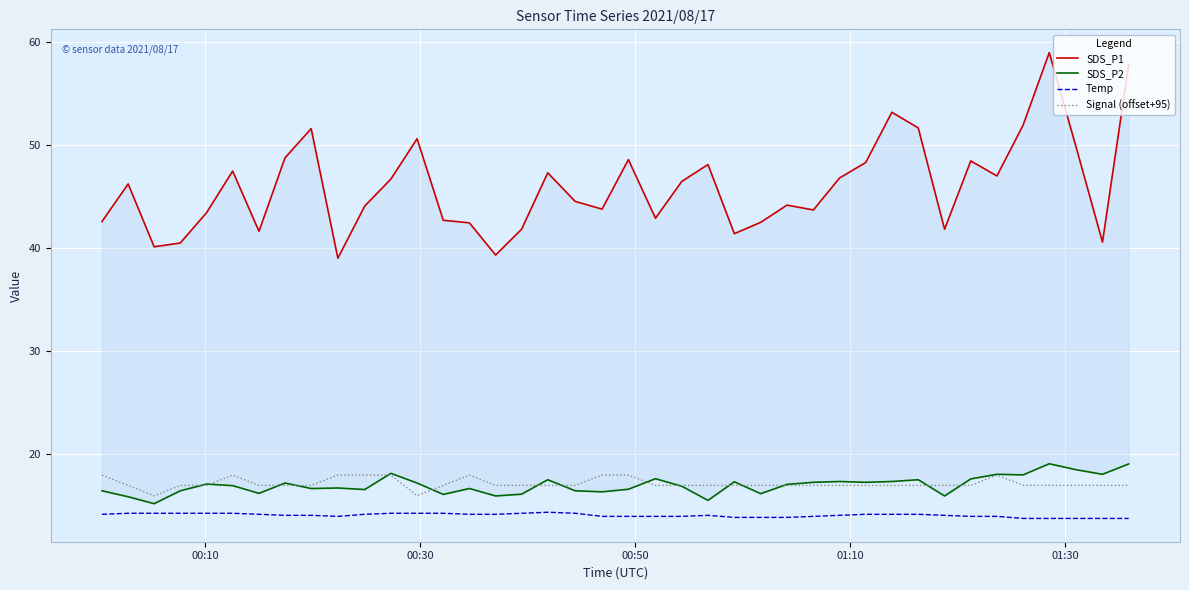

How many interior local peaks does the Signal (offset+95) series have?

3